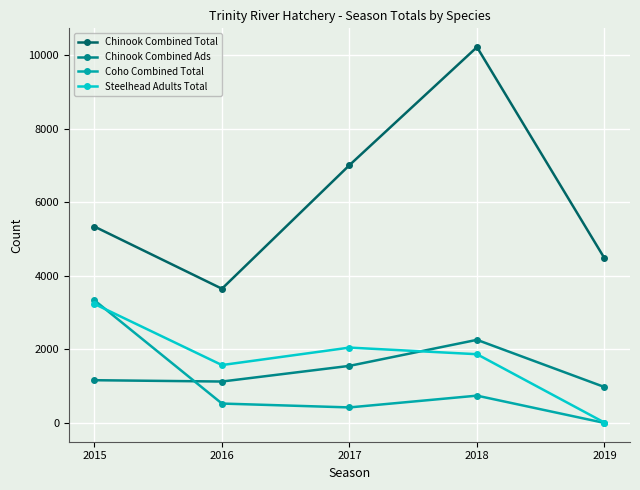

In Steelhead Adults Total, how many points are higher than both neighbors (excluding endpoints)?

1